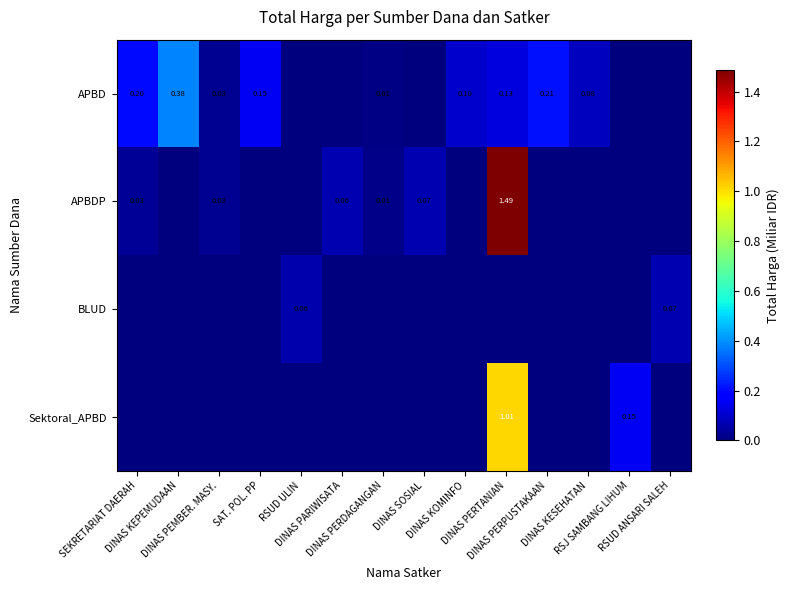

True or false: APBDP has a value of -0.6 at SAT. POL. PP.

False